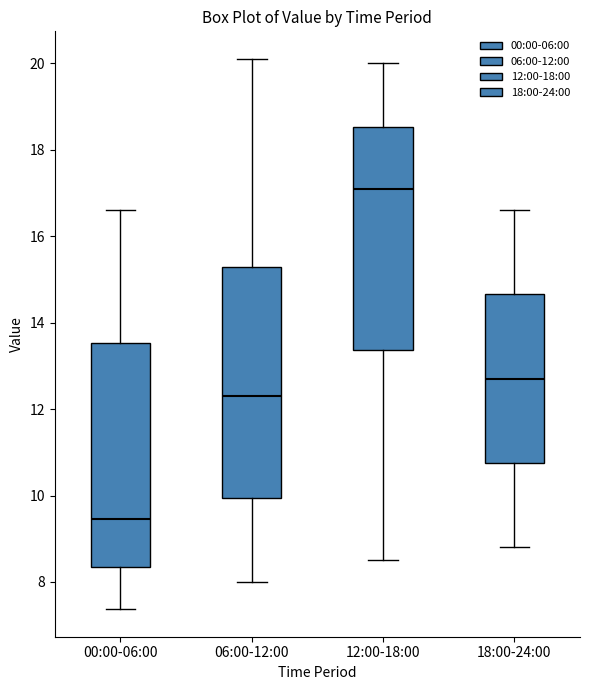

Reading left to right, read every box against the y-axis: the position of its median line, the range the box covers, and the ends of its whiskers. The values are not printed on the chart, so give them approximately, as read against the axis.

00:00-06:00: median 9.4, box 8.4 to 13.6, whiskers 7.4 to 16.6
06:00-12:00: median 12.4, box 10.0 to 15.2, whiskers 8.0 to 20.2
12:00-18:00: median 17.2, box 13.4 to 18.6, whiskers 8.6 to 20.0
18:00-24:00: median 12.8, box 10.8 to 14.6, whiskers 8.8 to 16.6